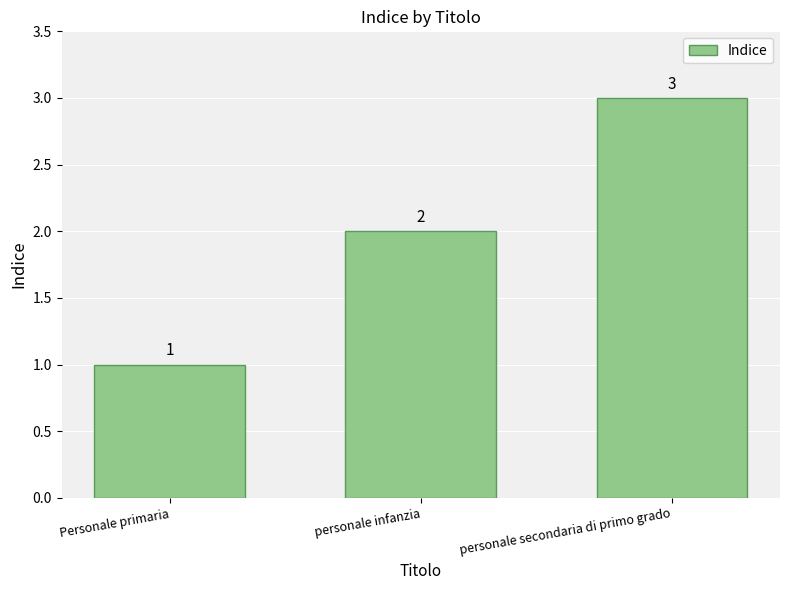

What is the difference between the values at personale secondaria di primo grado and Personale primaria?

2